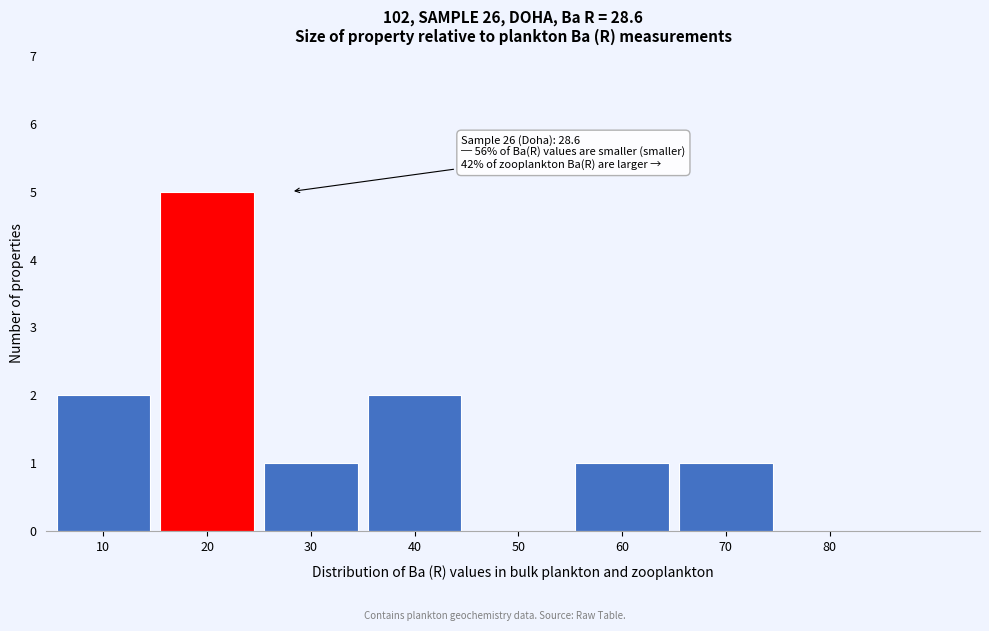

Reading left to right, transcribe all the data shown in this chart.

10=2	20=5	30=1	40=2	50=0	60=1	70=1	80=0